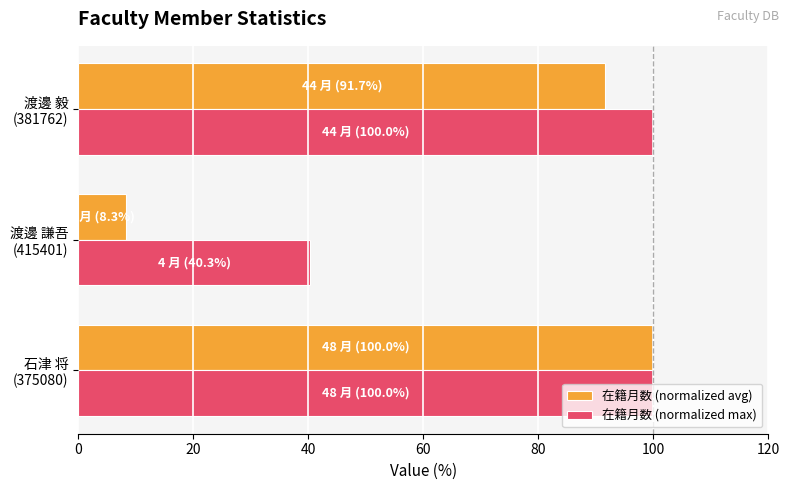

At how many categories does at least one series exceed 11?

3